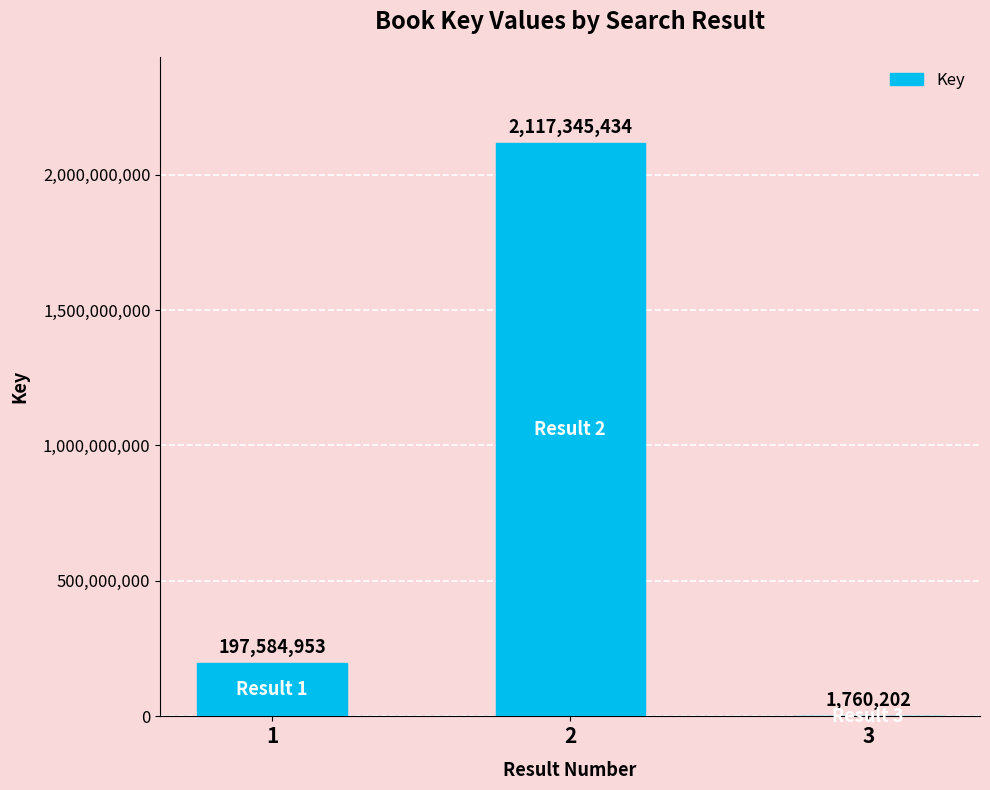

The value at 1 is 299236756. True or false?

False